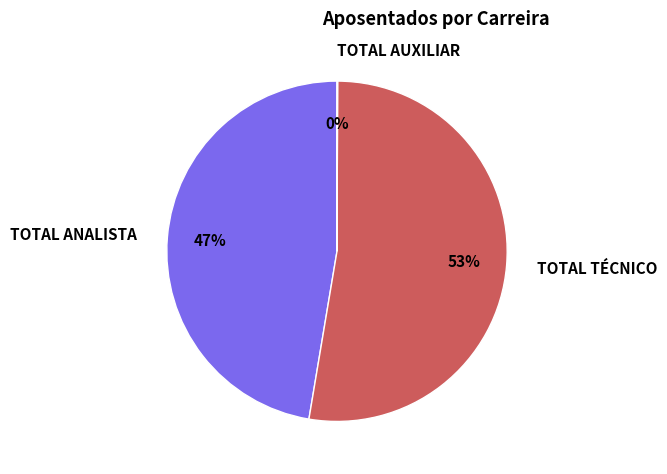

What percentage is the TOTAL TÉCNICO slice, to the nearest percent?

53%